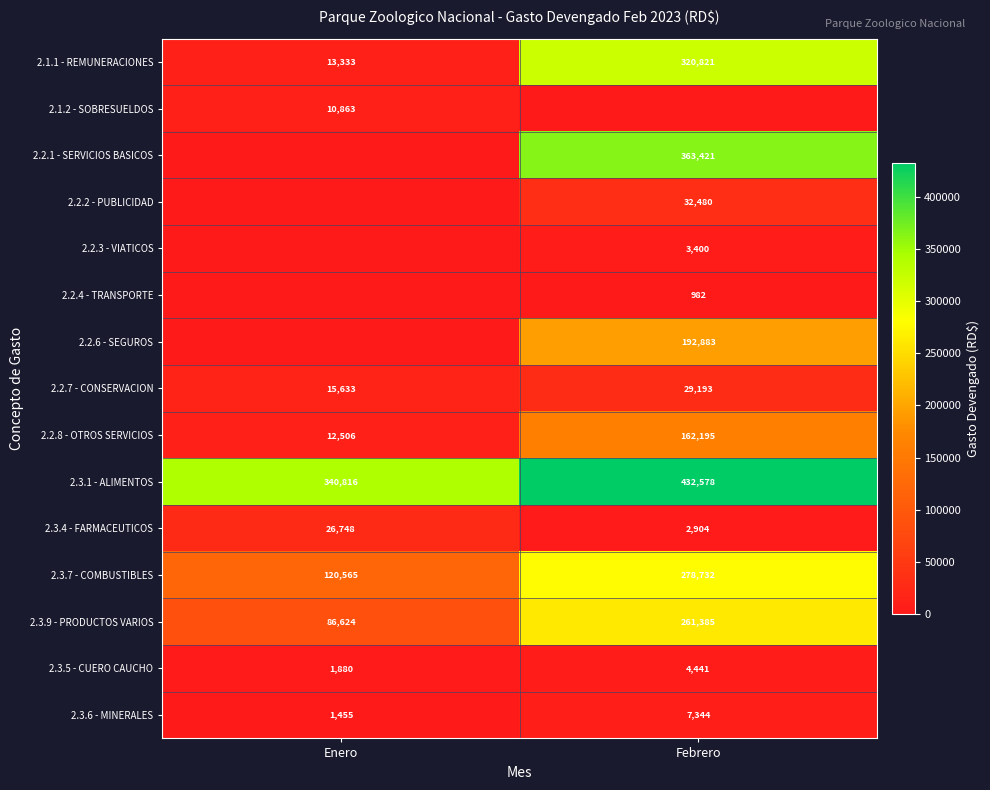

What value does the 2.3.7 - COMBUSTIBLES series have at Febrero?

278732